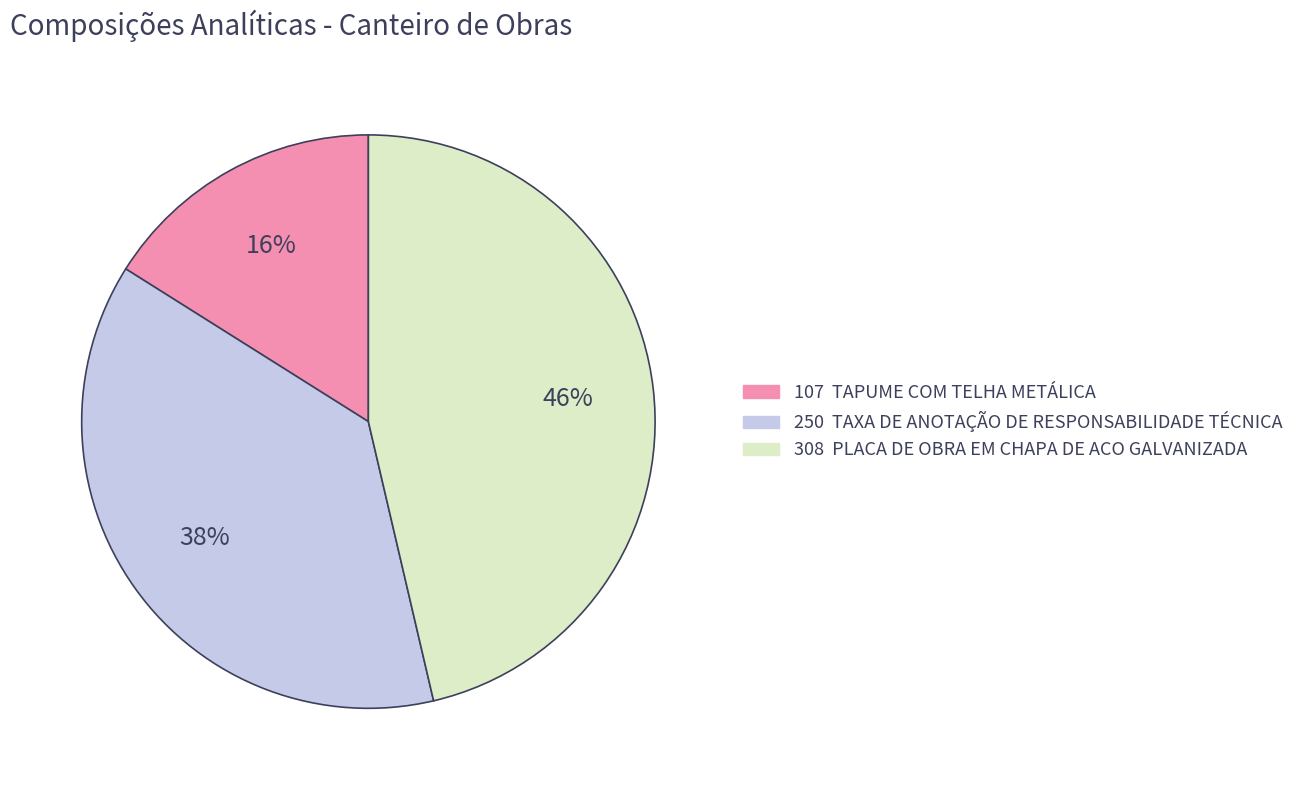

Does any single category account for the majority?

No